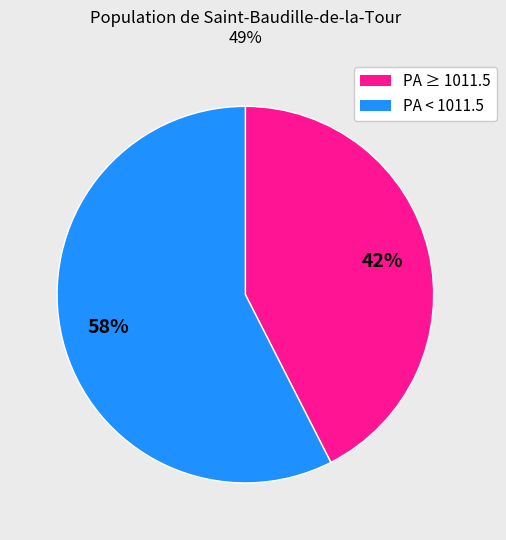

Does any single category account for the majority?

Yes